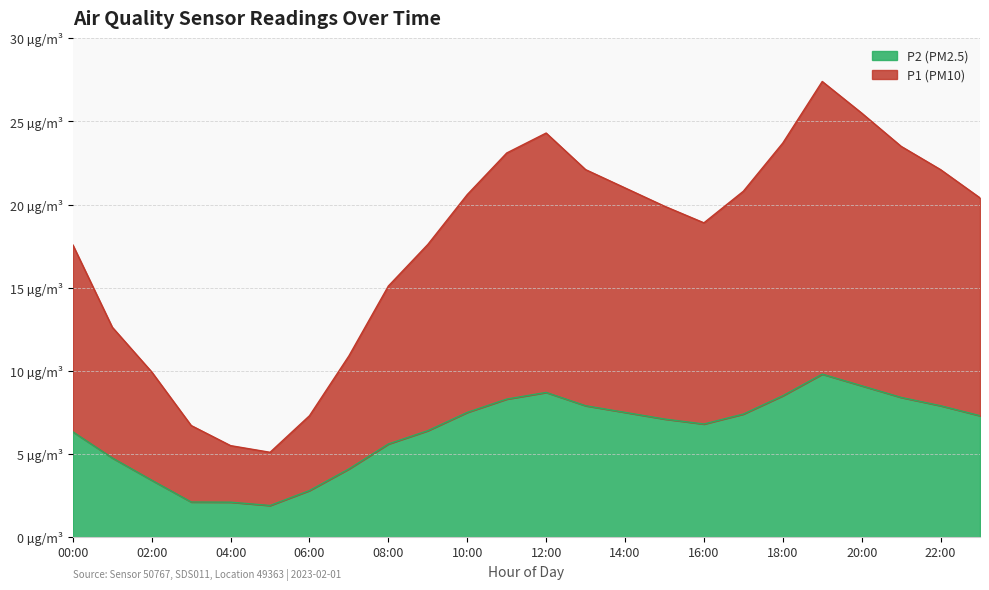

Does the chart display data point markers on the line(s)?

No